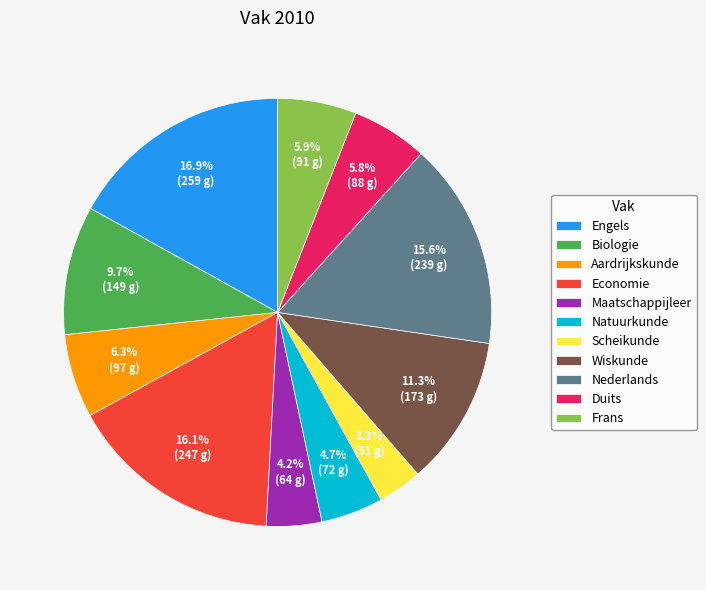

Is there a majority slice in this chart?

No